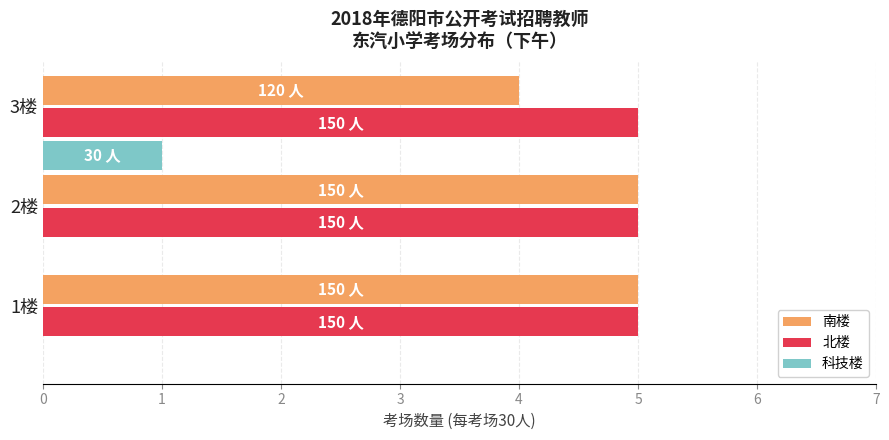

What is the sum of all 北楼 values?

15